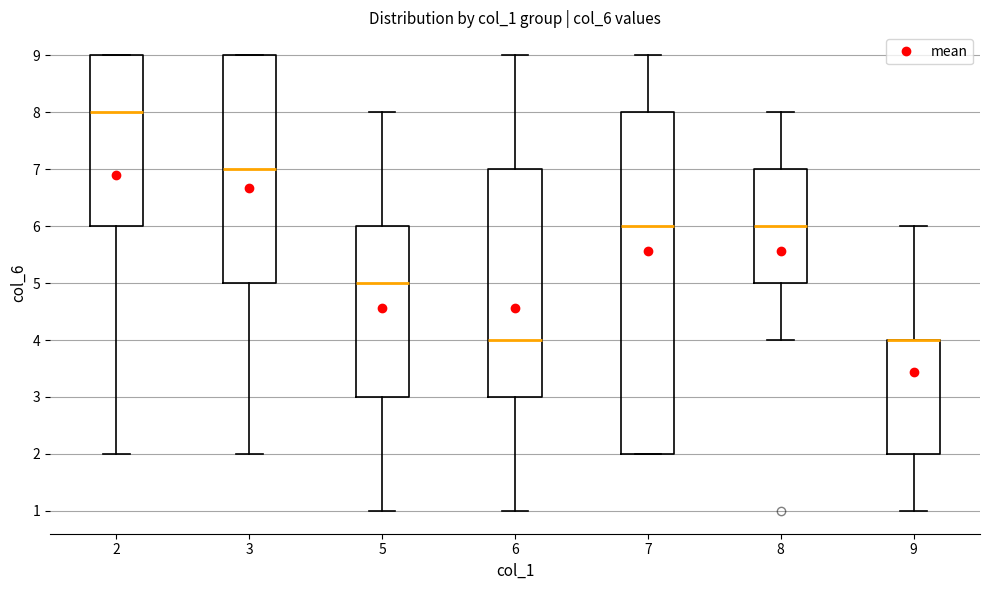

Comparing the boxes themselves (not the whiskers), which one is the tallest?

7